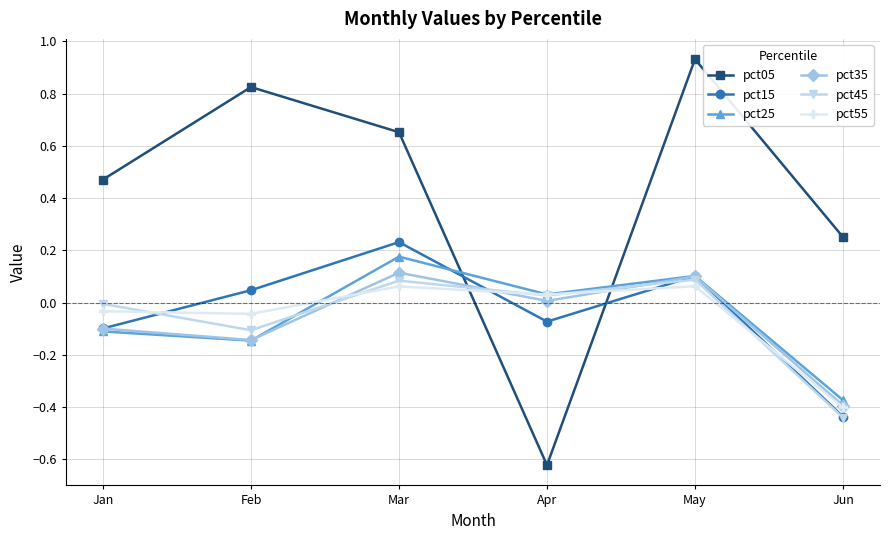

In pct05, how many points are higher than both neighbors (excluding endpoints)?

2